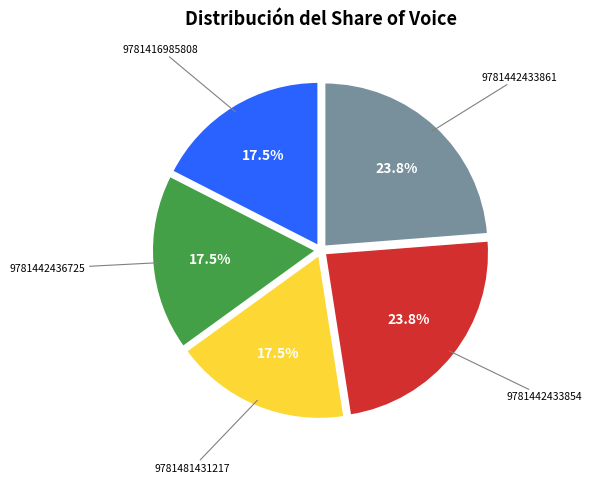

Is there any slice that represents more than half of the pie?

No